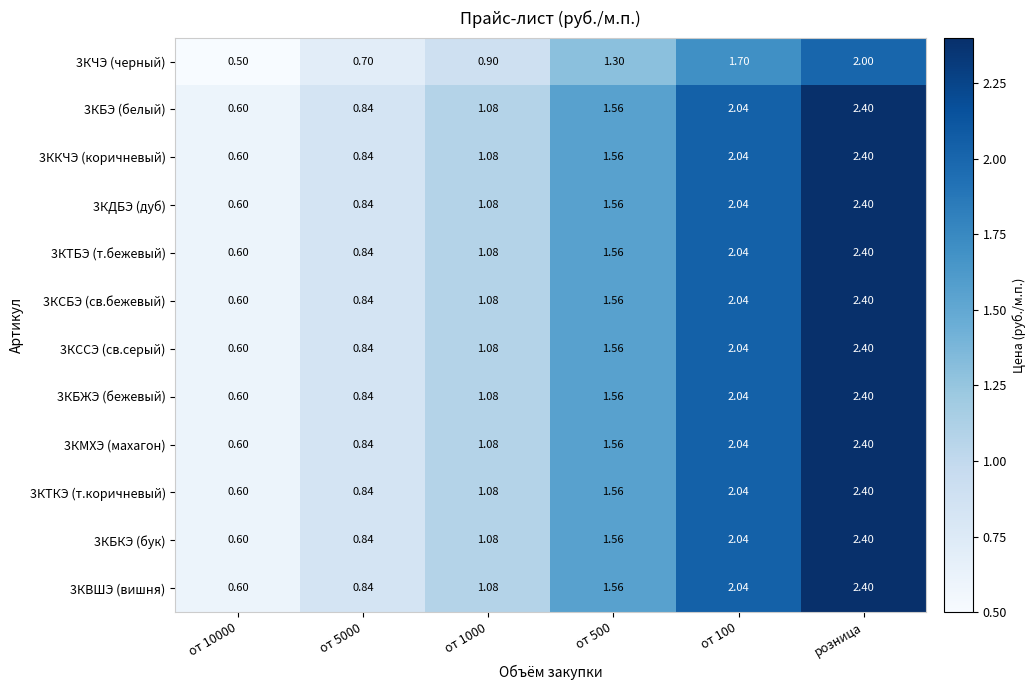

At which label does 3КСБЭ (св.бежевый) reach its peak?

розница